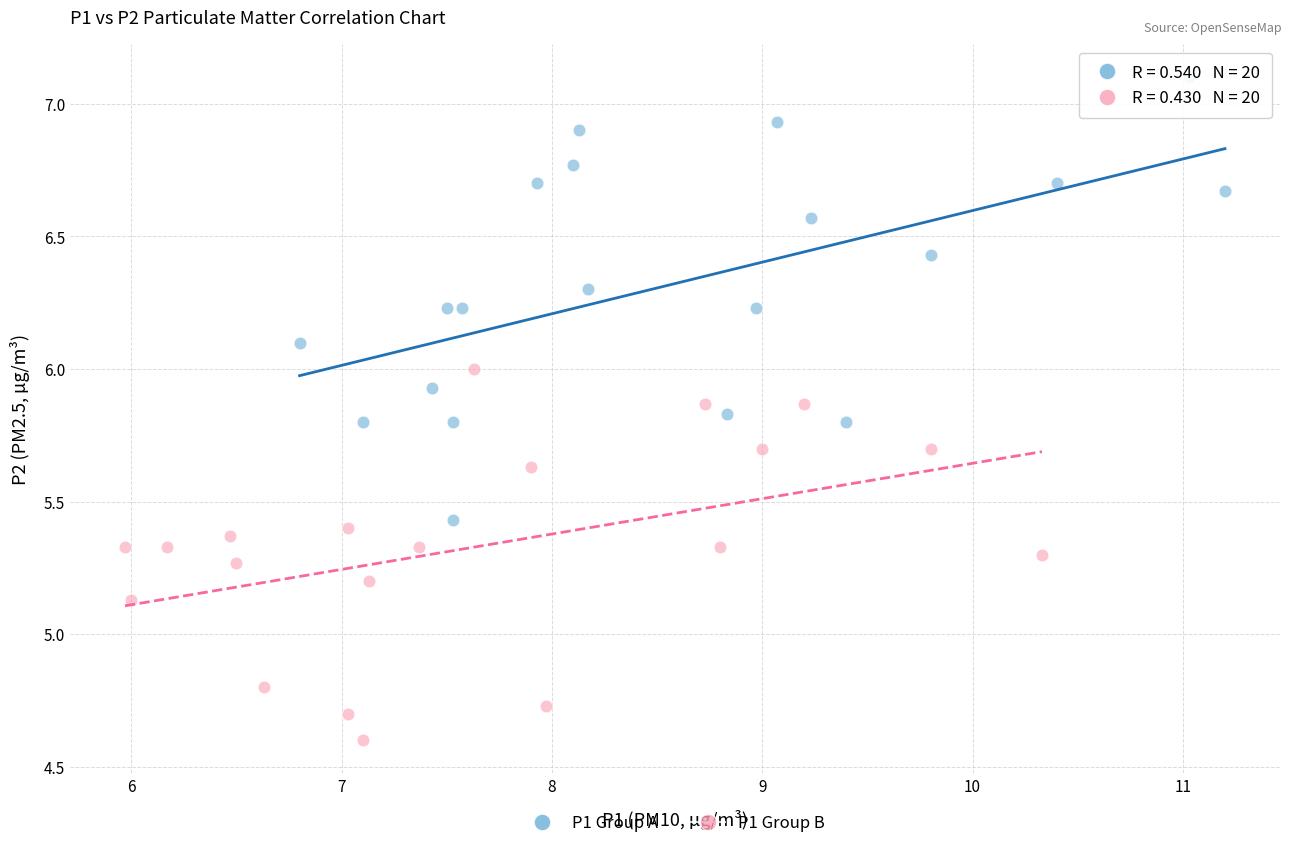

Which series contains the highest Y value?

P1 Group A